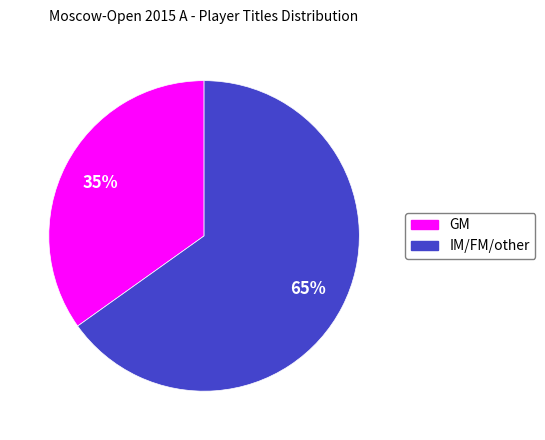

Between IM/FM/other and GM, which is larger?

IM/FM/other